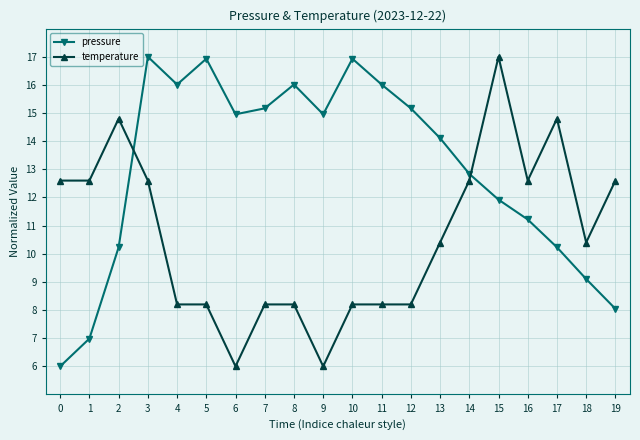

Reading left to right, list all the values displayed in this chart.

pressure: 6.0	7.0	10.2	17.0	16.0	16.9	15.0	15.2	16.0	15.0	16.9	16.0	15.2	14.1	12.8	11.9	11.2	10.2	9.1	8.0
temperature: 12.6	12.6	14.8	12.6	8.2	8.2	6.0	8.2	8.2	6.0	8.2	8.2	8.2	10.4	12.6	17.0	12.6	14.8	10.4	12.6